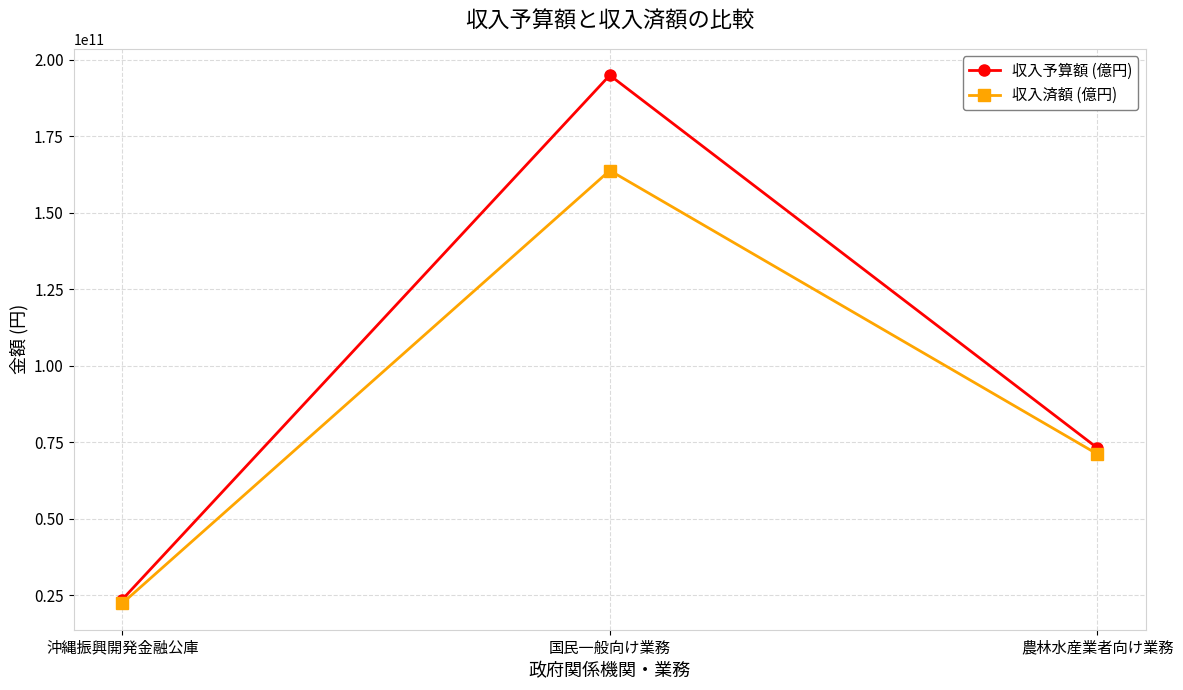

How many lines are shown in the chart?

2